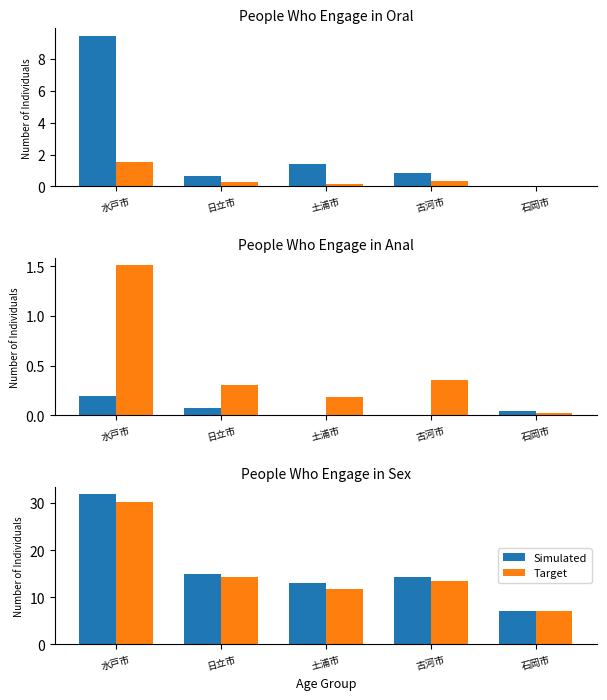

Rank the series by their average value, from lowest to highest.

Target, Simulated